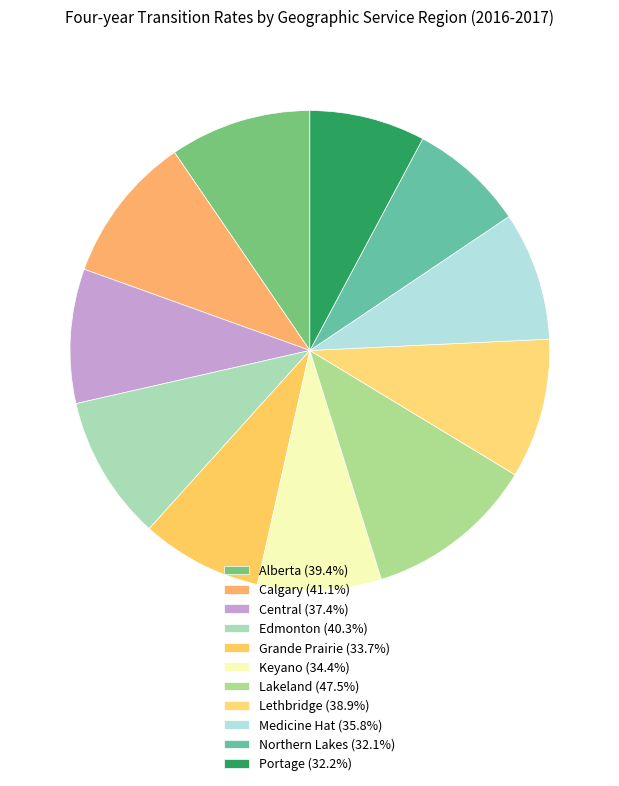

Does Portage represent more than half of the total?

No